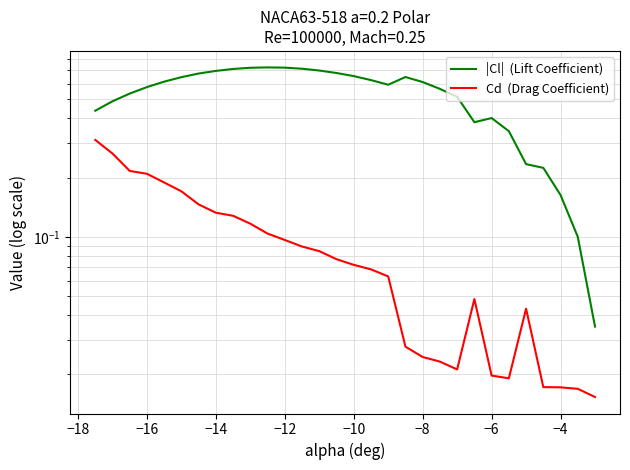

The value of |Cl|  (Lift Coefficient) at −8 is 0.7. True or false?

True